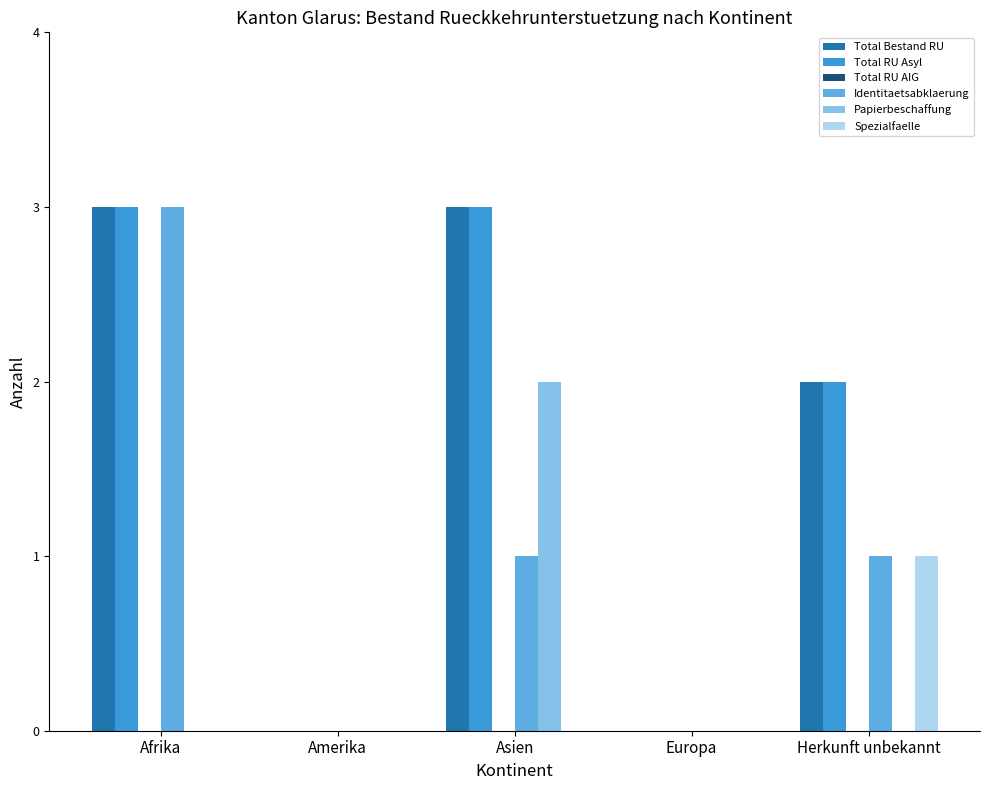

True or false: Papierbeschaffung has a value of 1 at Herkunft unbekannt.

False